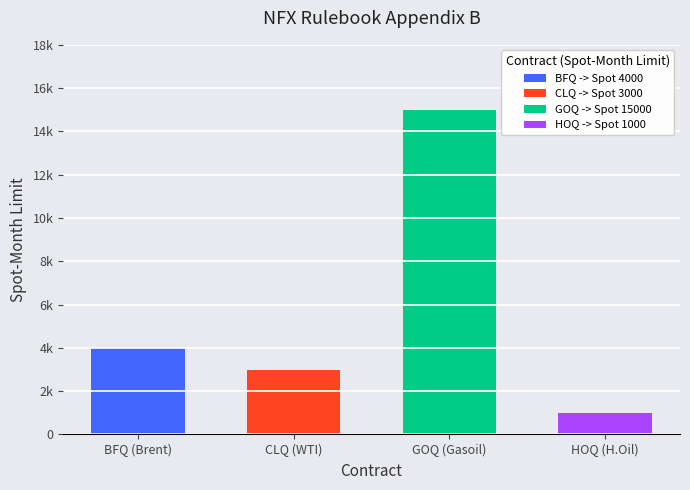

What is the difference between the Am. Option values at Heating Oil and WTI Crude?

2000